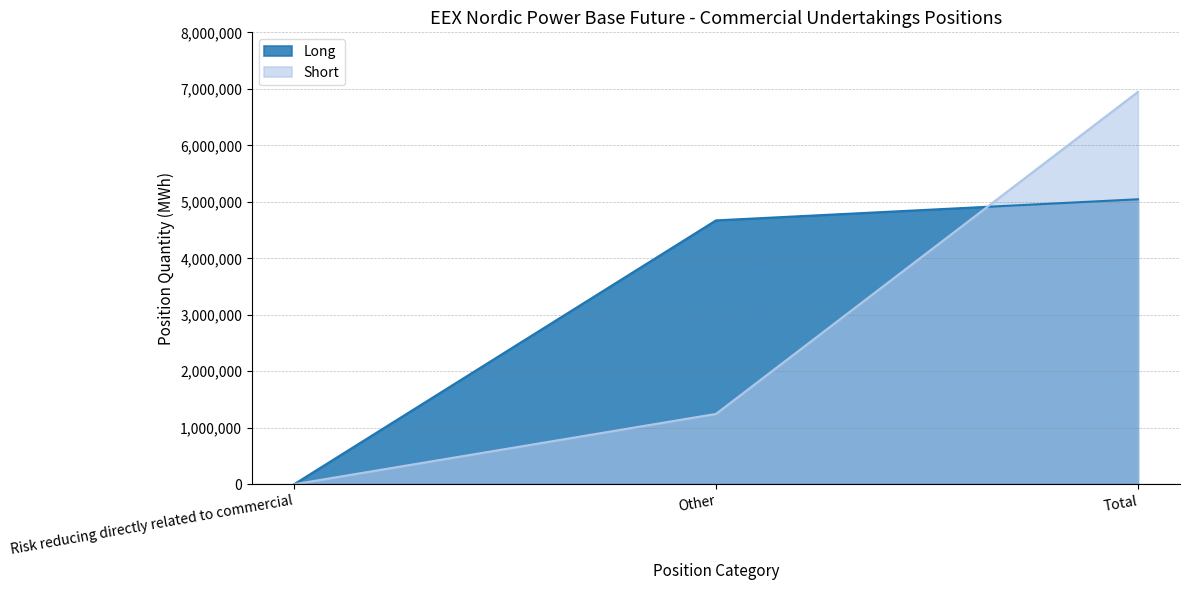

Reading left to right, list all the values displayed in this chart.

Long: 0	4671149	5044911
Short: 0	1245631	6945194